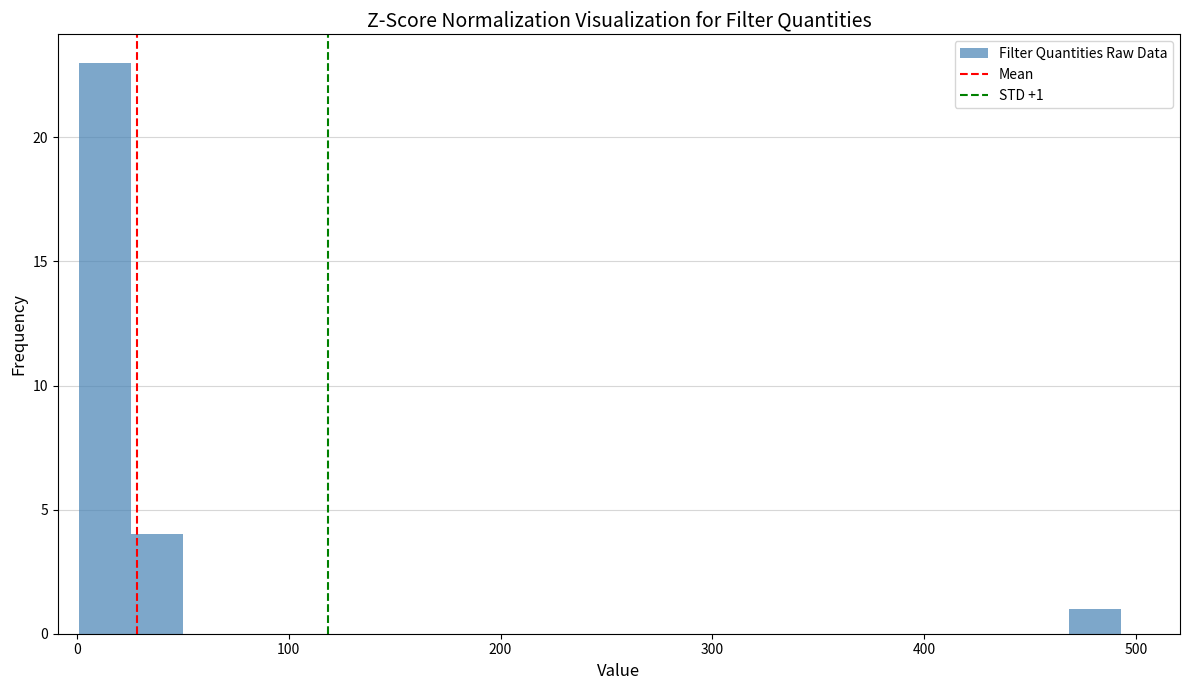

Around what value on the x-axis is the tallest bar? Give the approximate position of its centre, as read against the axis.

10